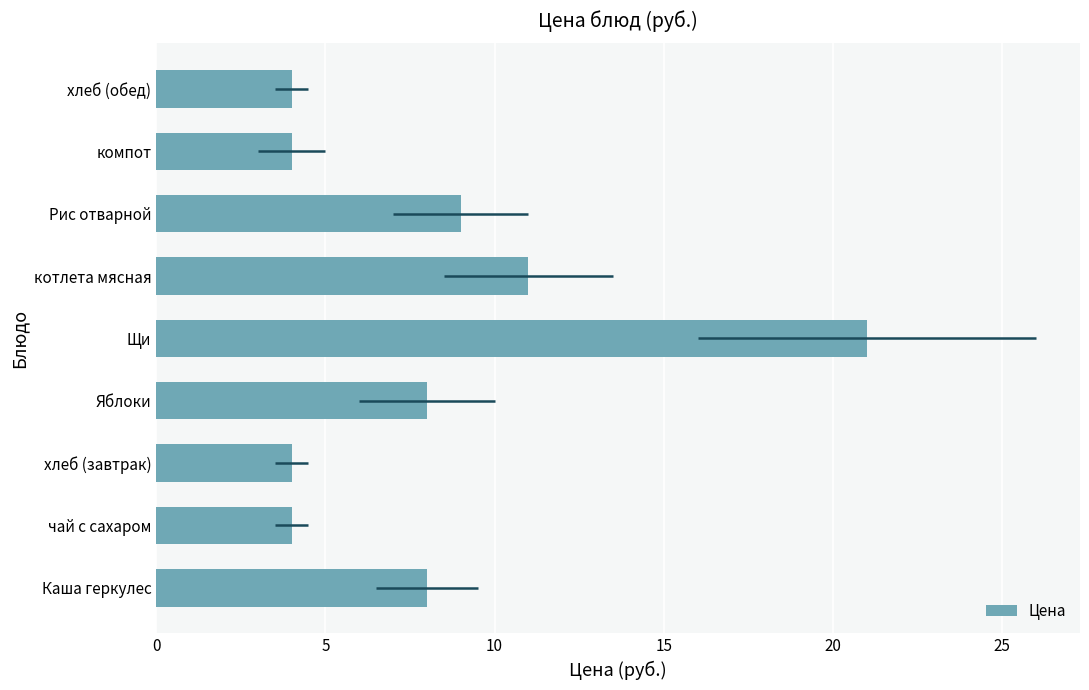

What position from the left is Щи?

5